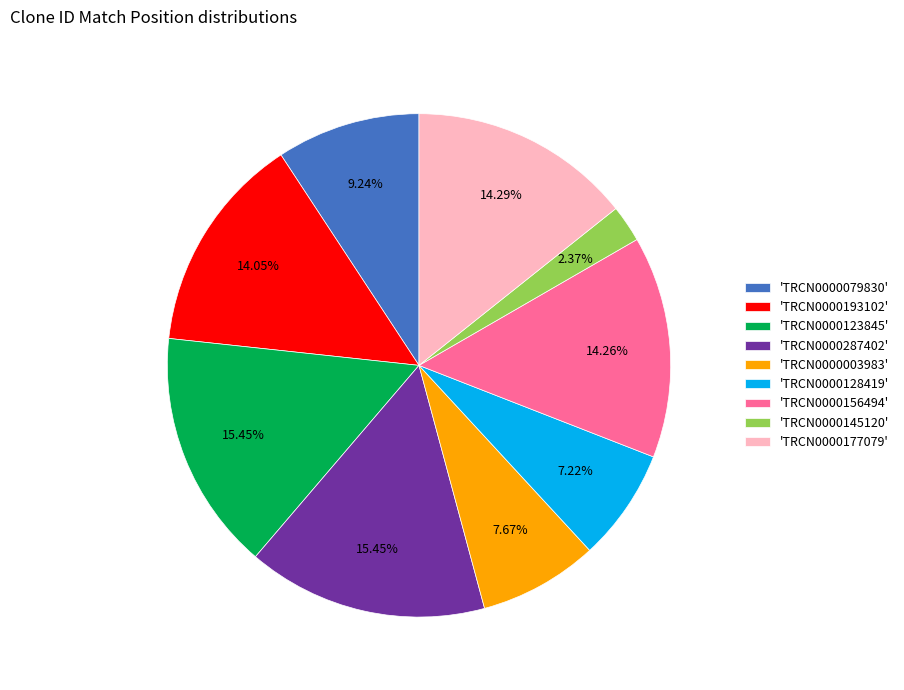

Is the sum of 'TRCN0000123845' and 'TRCN0000079830' greater than half?

No